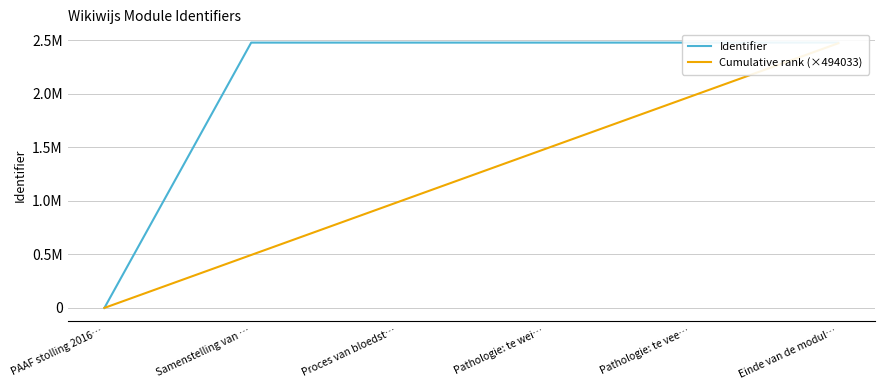

Which series has the largest total across all categories?

Identifier